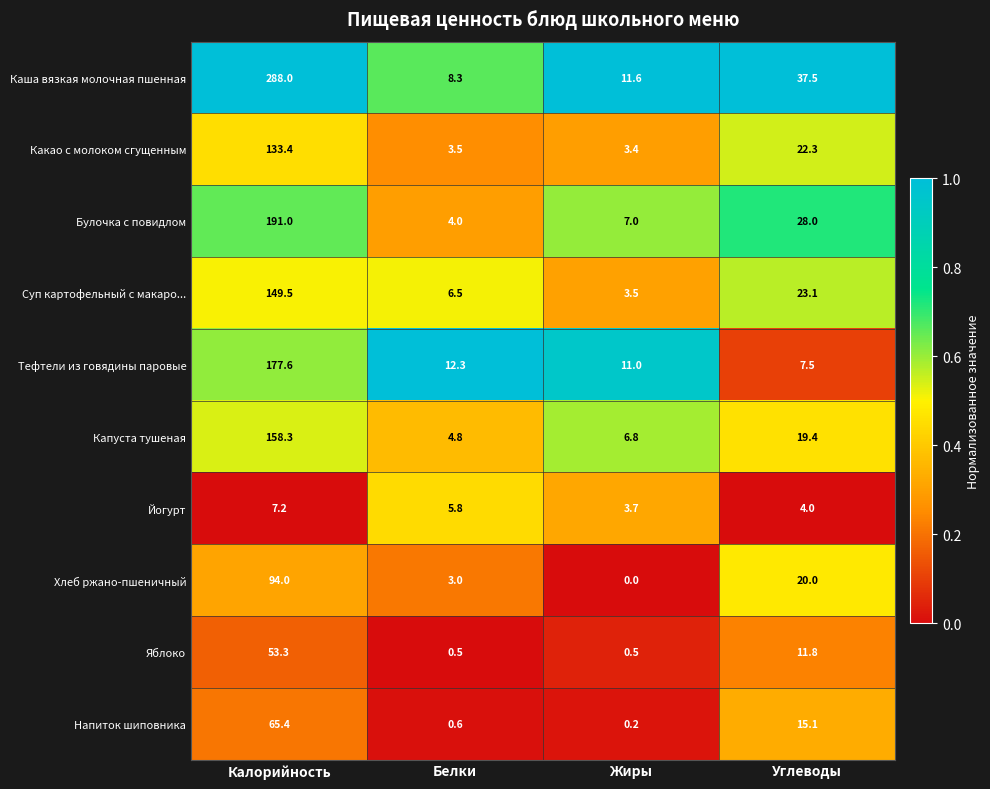

What is the sum of all Хлеб ржано-пшеничный values?

117.0